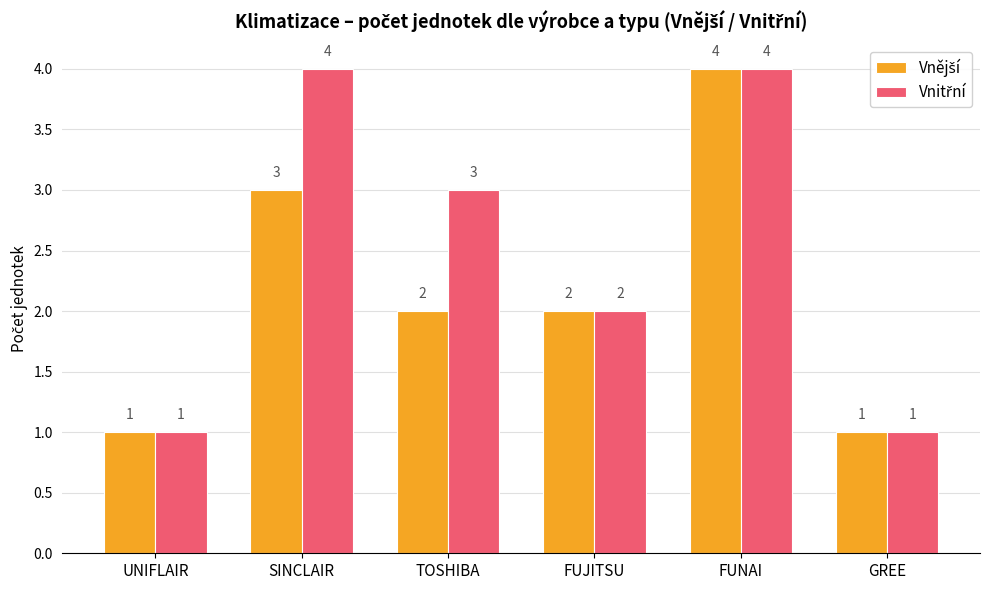

At which category is the sum across all series the highest?

FUNAI